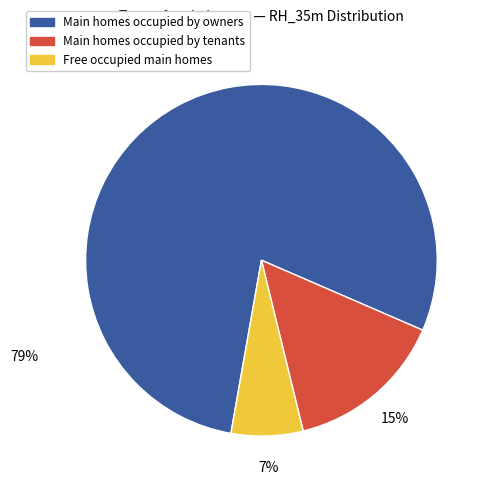

To the nearest percent, what is the combined percentage of Main homes occupied by owners and Free occupied main homes?

85%